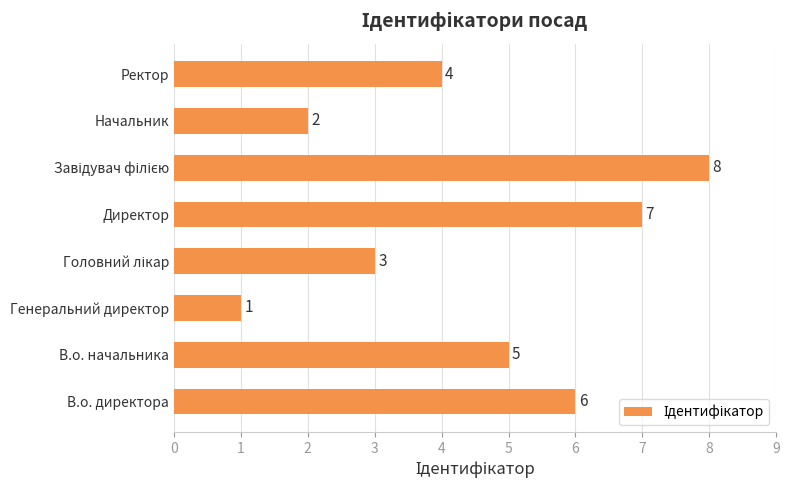

Count the values in the range 3 to 7.

5